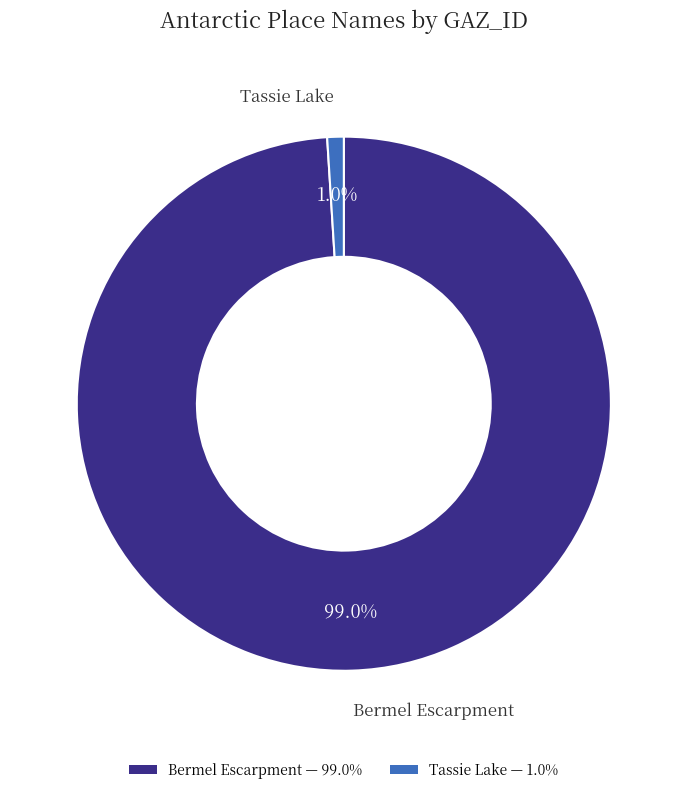

To the nearest percent, what portion does Tassie Lake represent?

1%